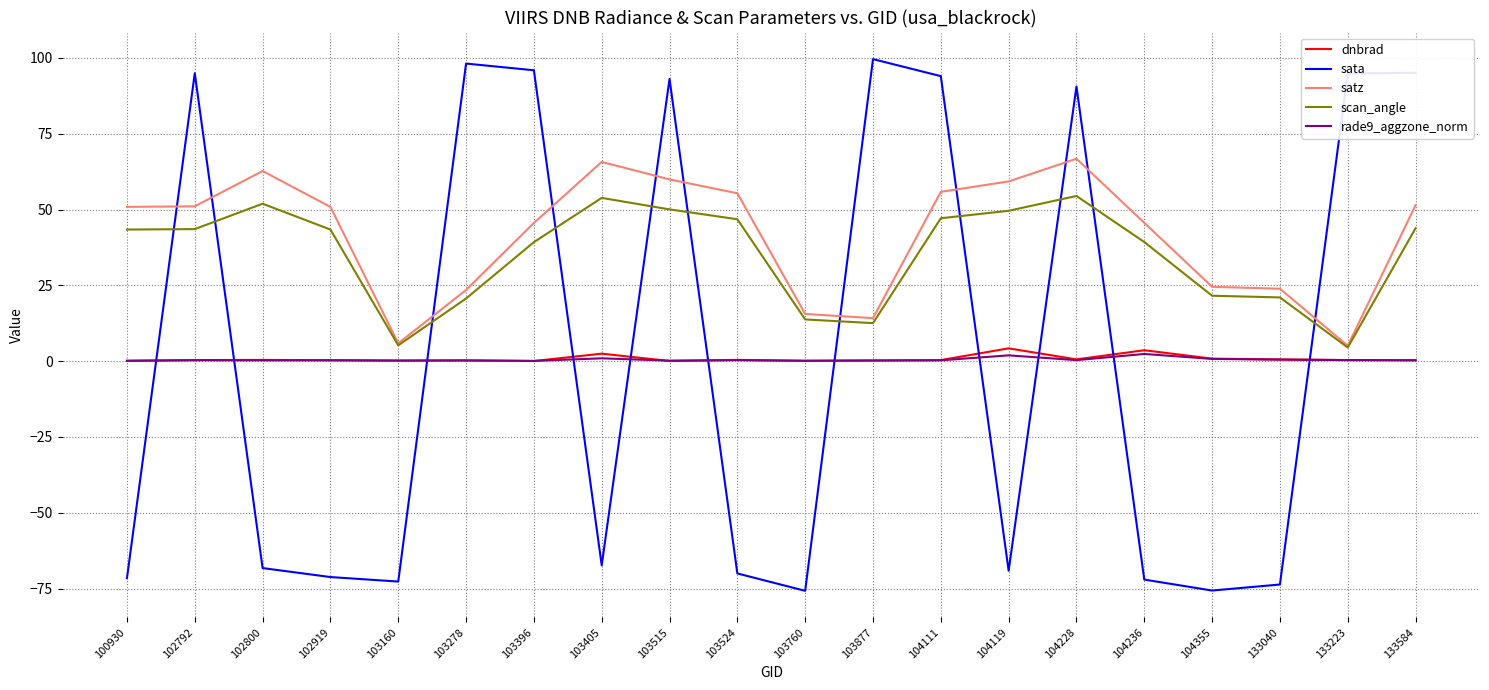

What is the minimum value for sata?

-75.7